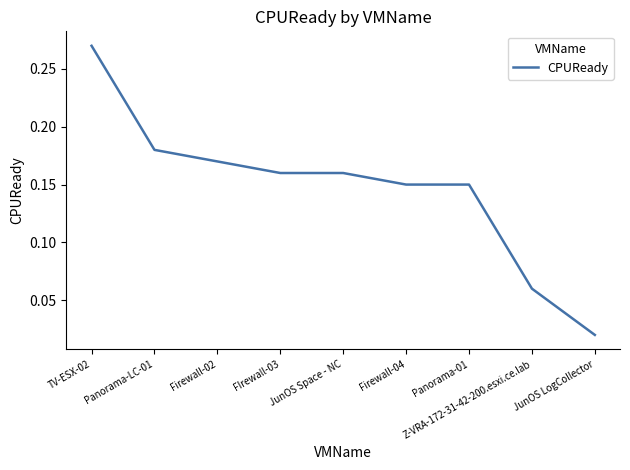

Which label corresponds to the smallest value in the chart?

JunOS LogCollector